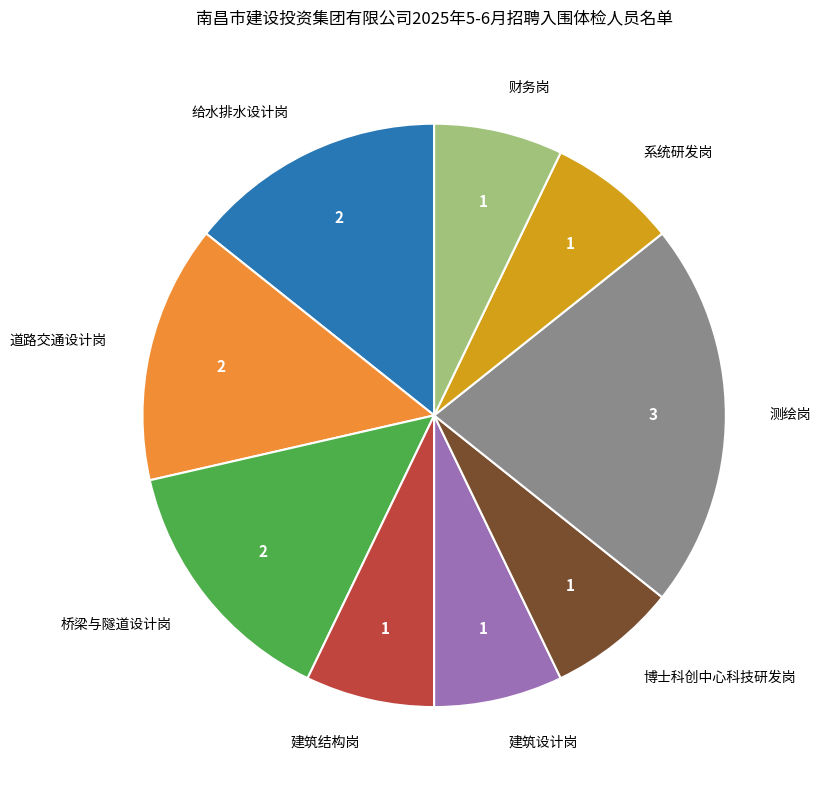

True or false: 财务岗 accounts for 1% of the total.

False